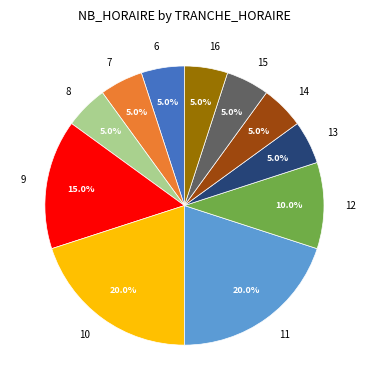

Between 15 and 12, which is larger?

12